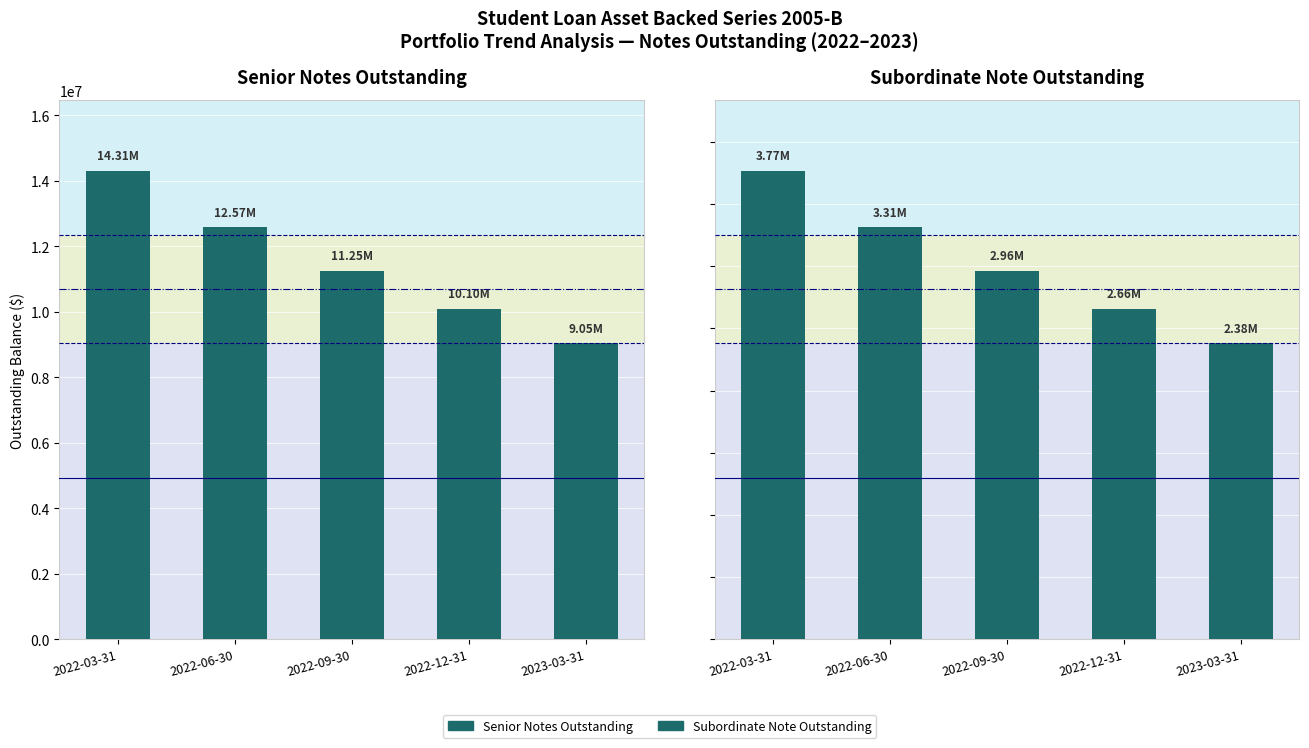

What is the minimum value shown in the chart?

2383118.0